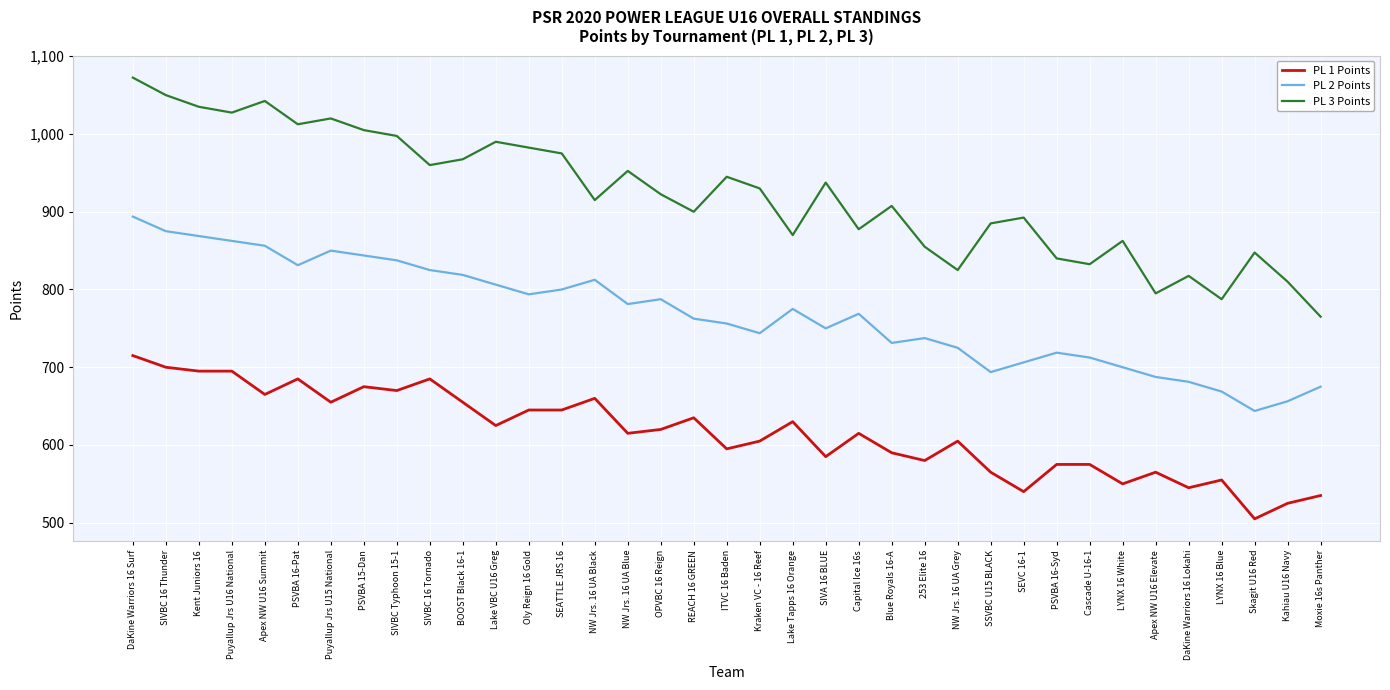

What is the difference between the maximum and minimum values in the PL 3 Points series?

307.5